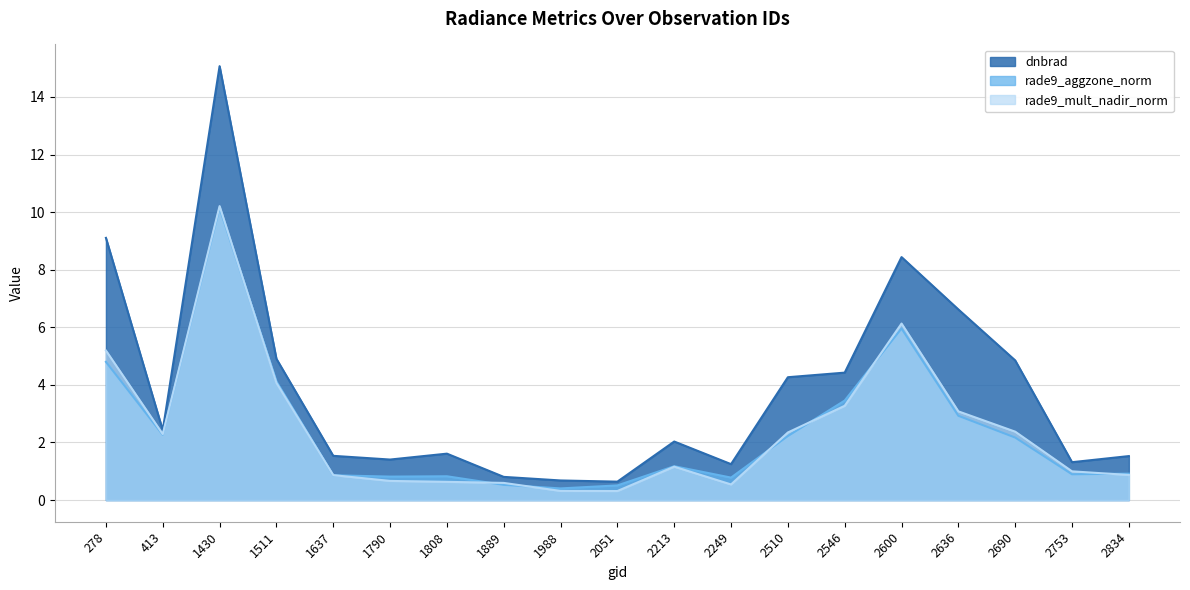

Reading right to left, extract all data points from this chart.

dnbrad: 1.5	1.3	4.9	6.6	8.4	4.4	4.3	1.2	2.0	0.6	0.7	0.8	1.6	1.4	1.5	4.9	15.1	2.4	9.1
rade9_aggzone_norm: 0.9	0.9	2.2	2.9	6.0	3.5	2.2	0.8	1.2	0.5	0.4	0.5	0.8	0.8	0.9	4.1	10.1	2.3	4.8
rade9_mult_nadir_norm: 0.9	1.0	2.4	3.1	6.1	3.3	2.3	0.5	1.2	0.3	0.3	0.6	0.6	0.7	0.9	4.1	10.2	2.3	5.2